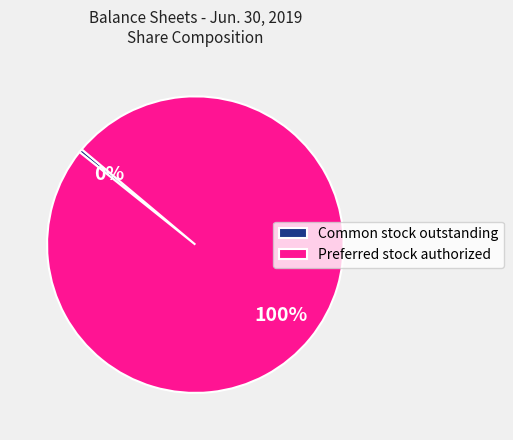

How many slices are in this pie chart?

2